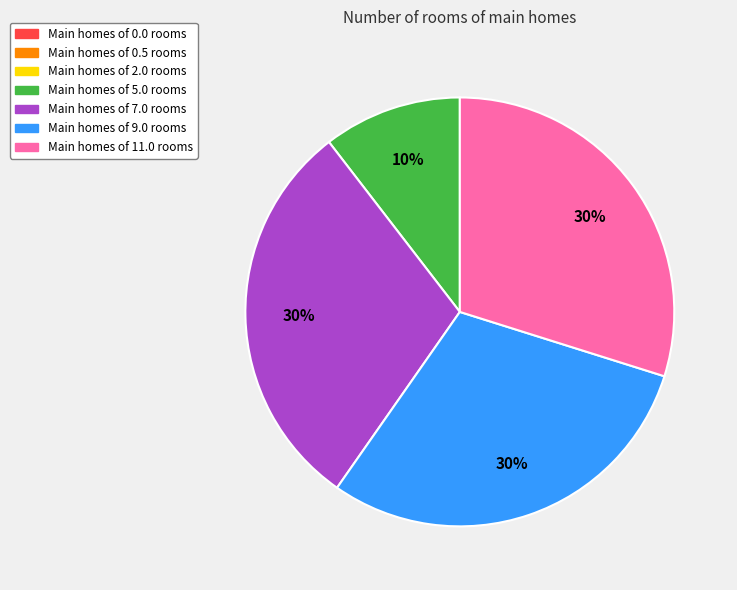

To the nearest percent, what is the average slice percentage?

25%